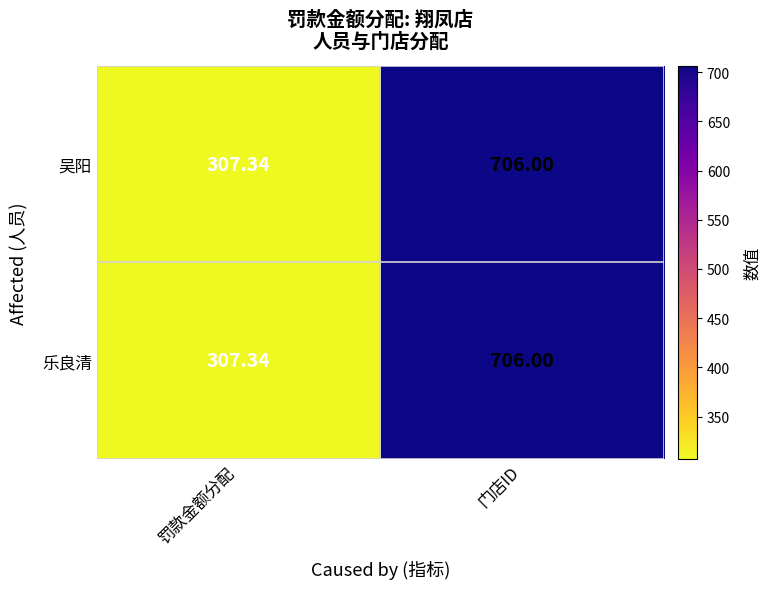

At which category is the sum across all series the highest?

门店ID